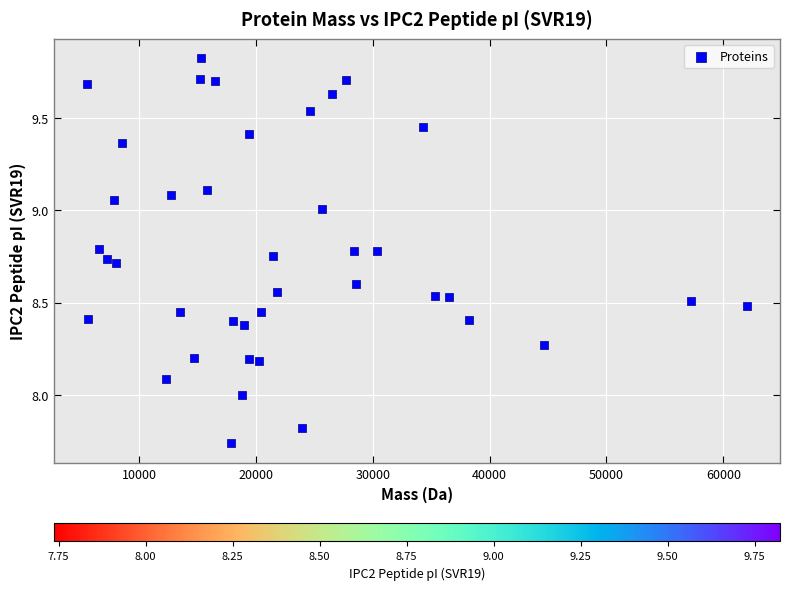

What is the range of X values (max minus min)?

56474.5